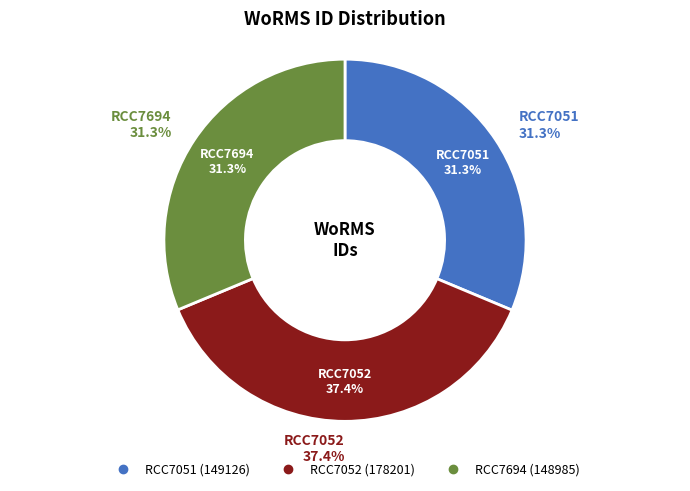

Rank the categories by value from highest to lowest.

RCC7052, RCC7051, RCC7694